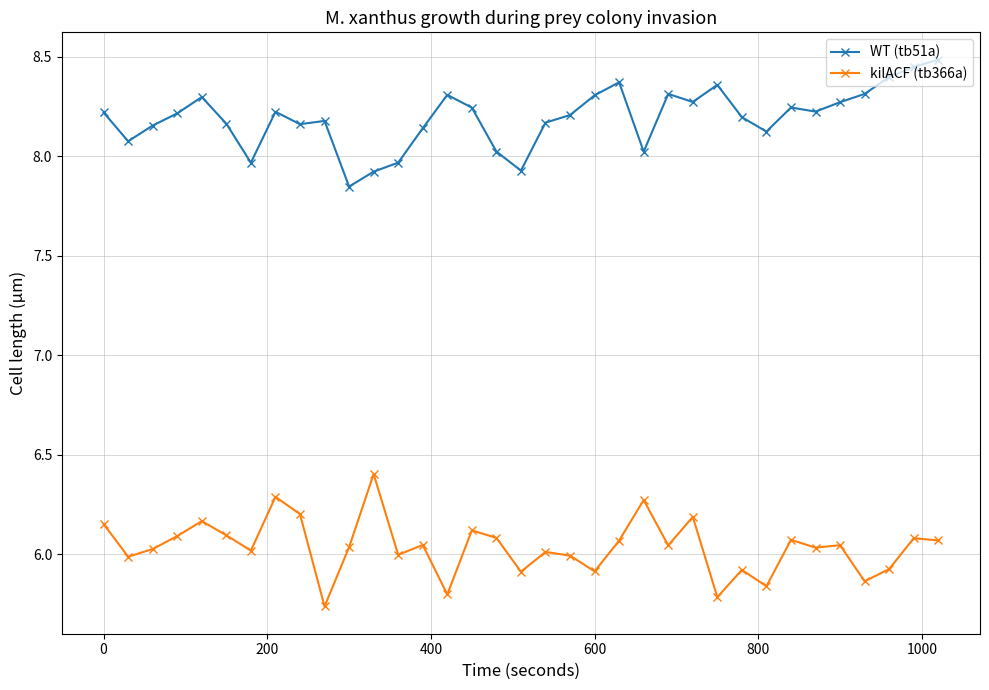

Rank the series by their average value, from highest to lowest.

WT (tb51a), kilACF (tb366a)